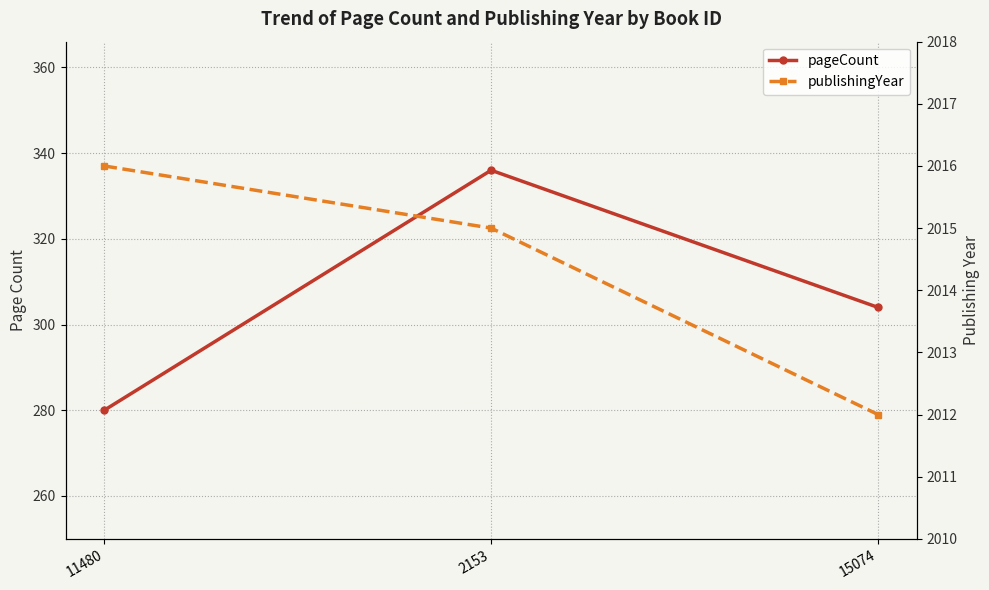

Is it true that pageCount equals 94 at 11480?

False